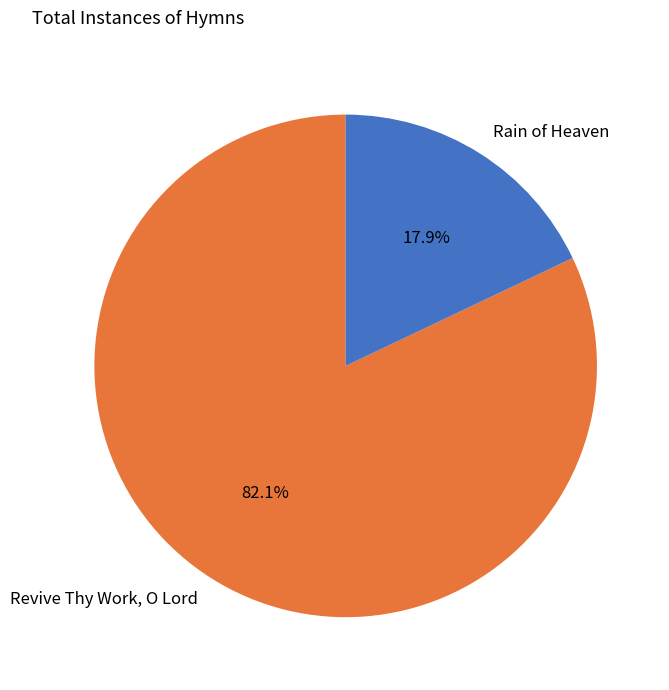

Which slice is the smallest?

Rain of Heaven